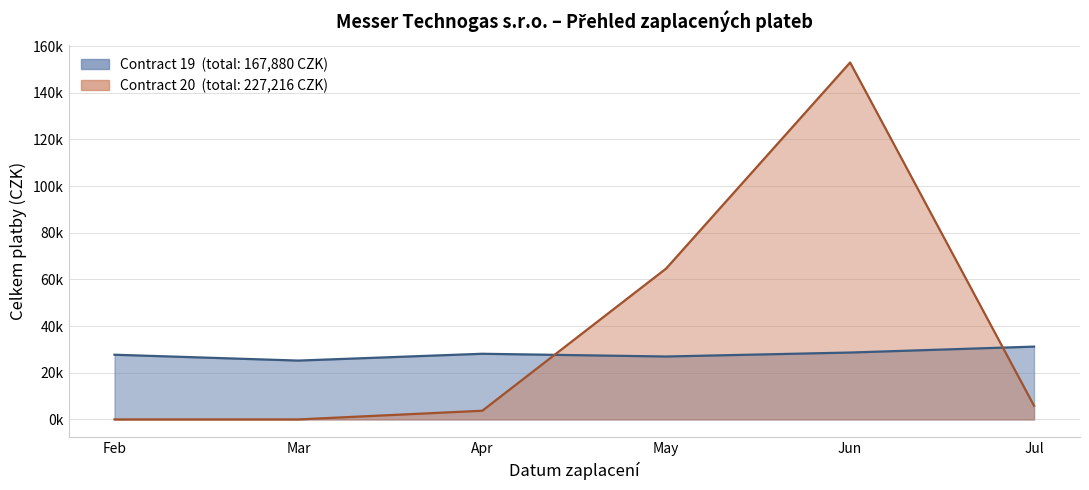

Rank the categories by value from lowest to highest.

Mar, May, Feb, Apr, Jun, Jul